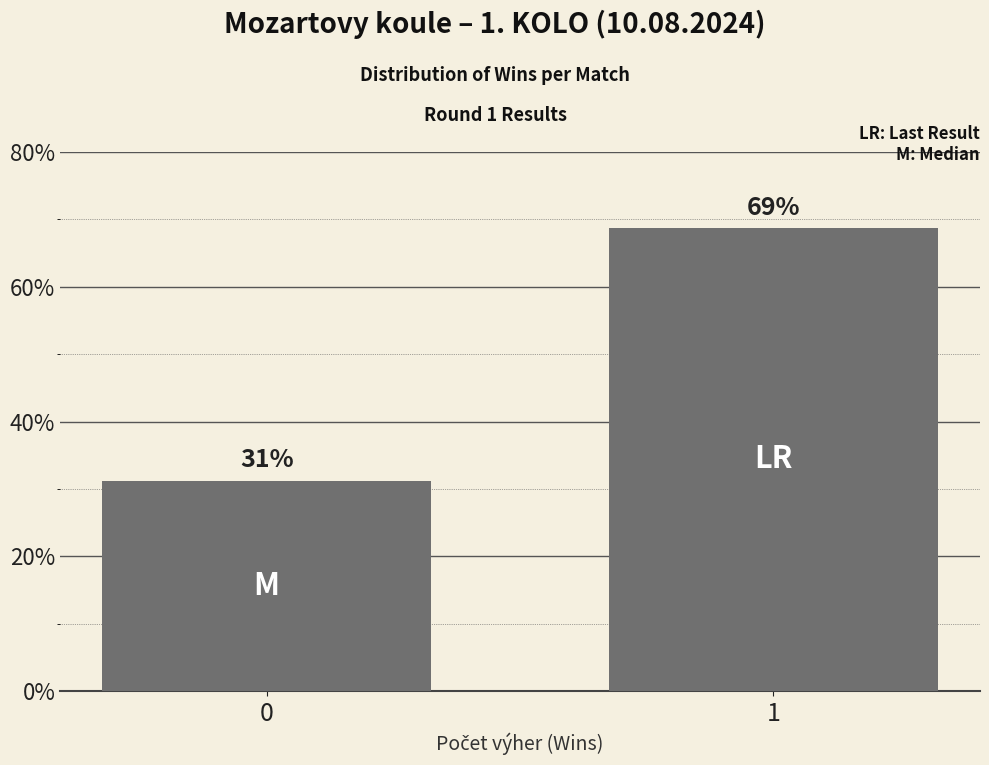

How many data points are less than 68?

1